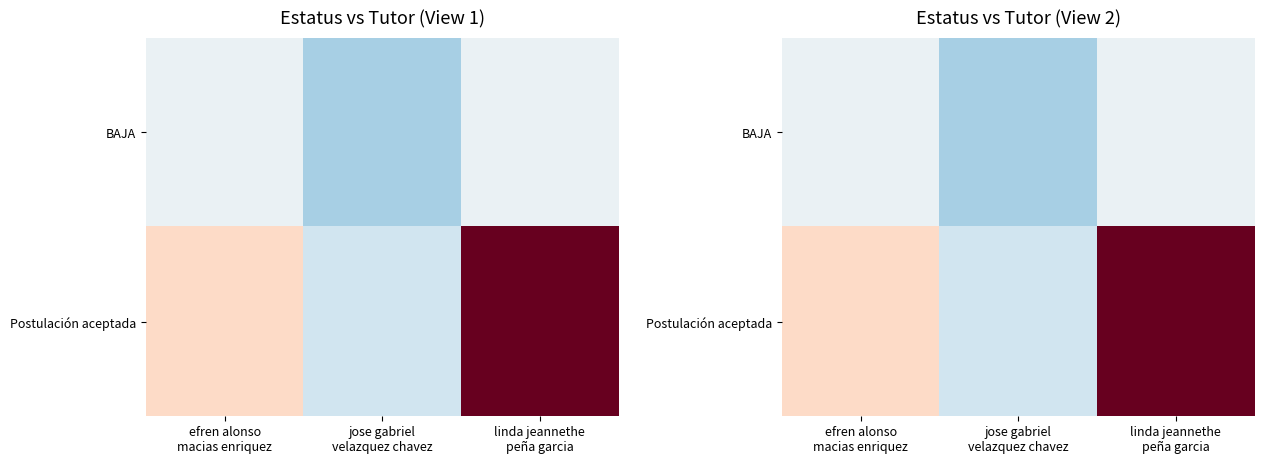

What is the minimum value shown in the chart?

5